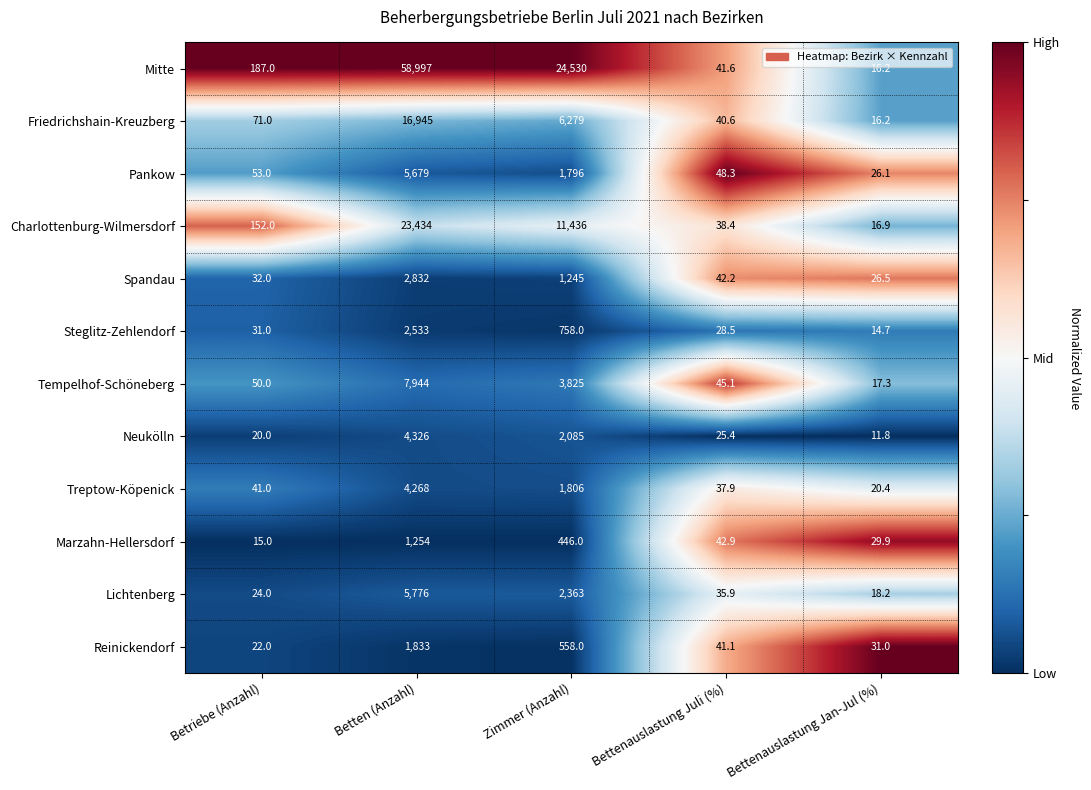

Is the value of Treptow-Köpenick at Bettenauslastung Jan-Jul (%) greater than the value of Friedrichshain-Kreuzberg at Bettenauslastung Jan-Jul (%)?

Yes